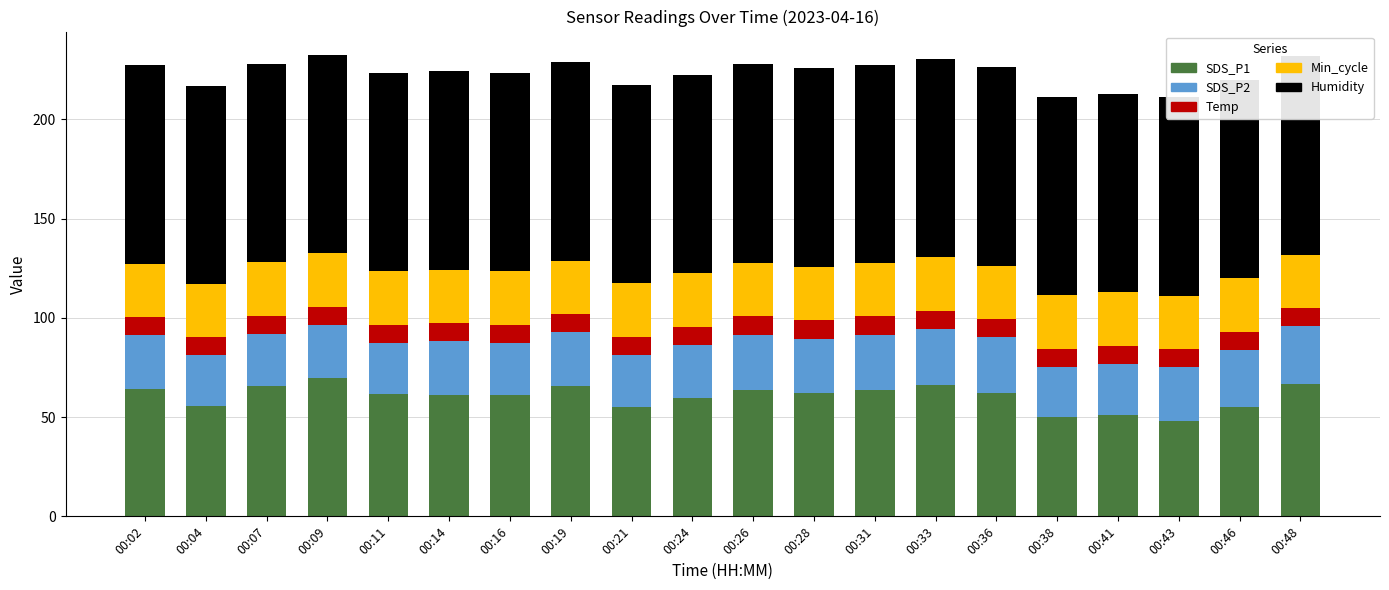

How many groups of bars are there?

20